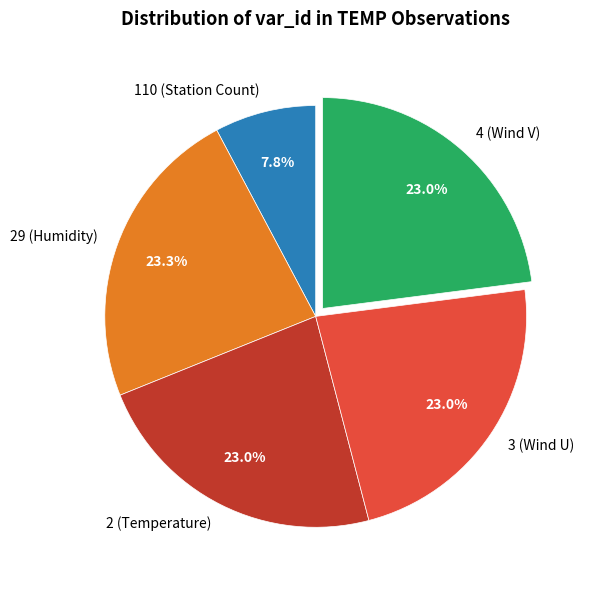

Is there any slice that represents more than half of the pie?

No